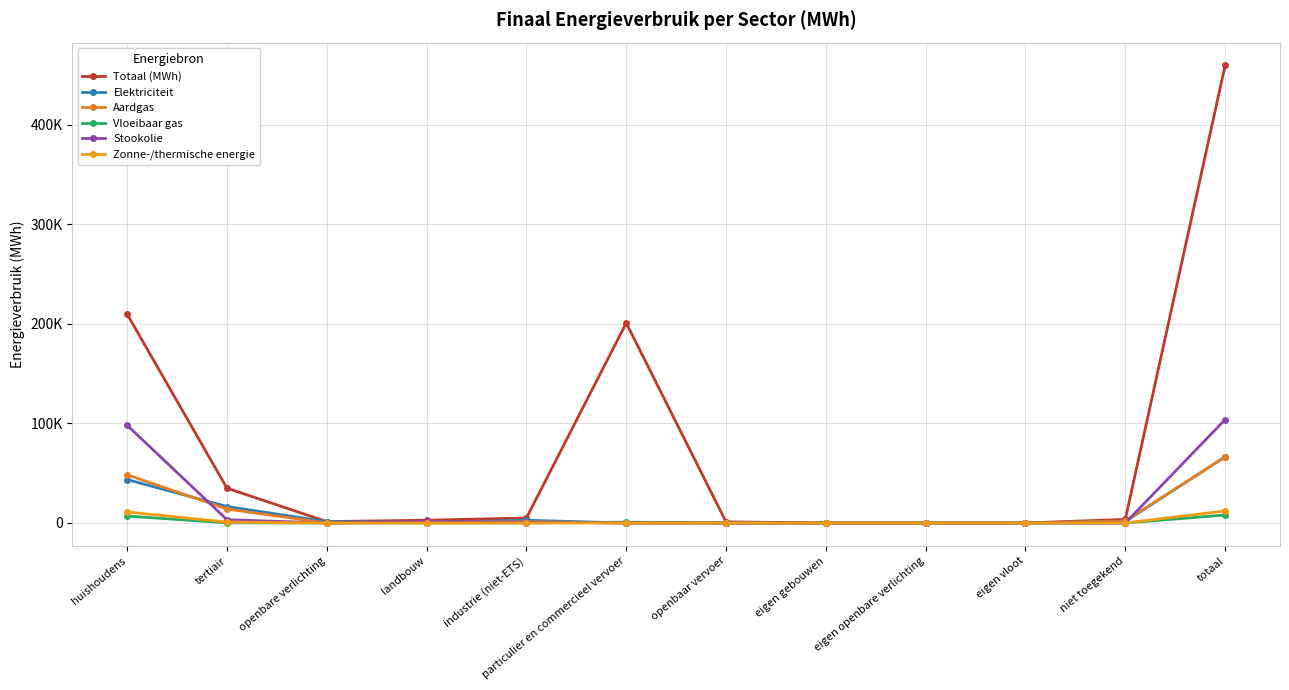

What is the total value across all series at totaal?

715999.8